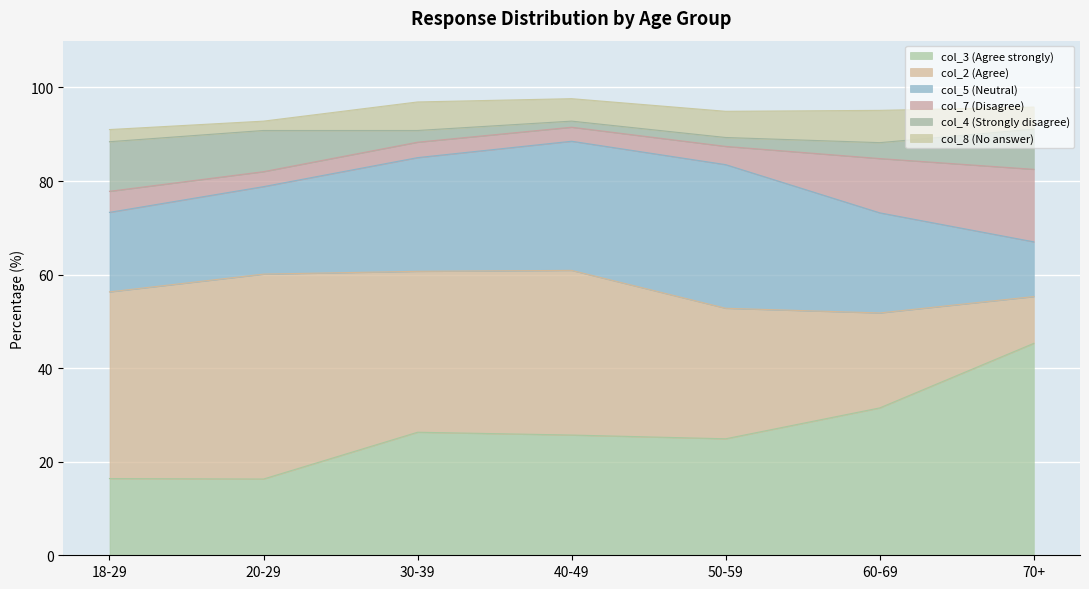

Is it true that col_7 (Disagree) equals 15.9 at 60-69?

False